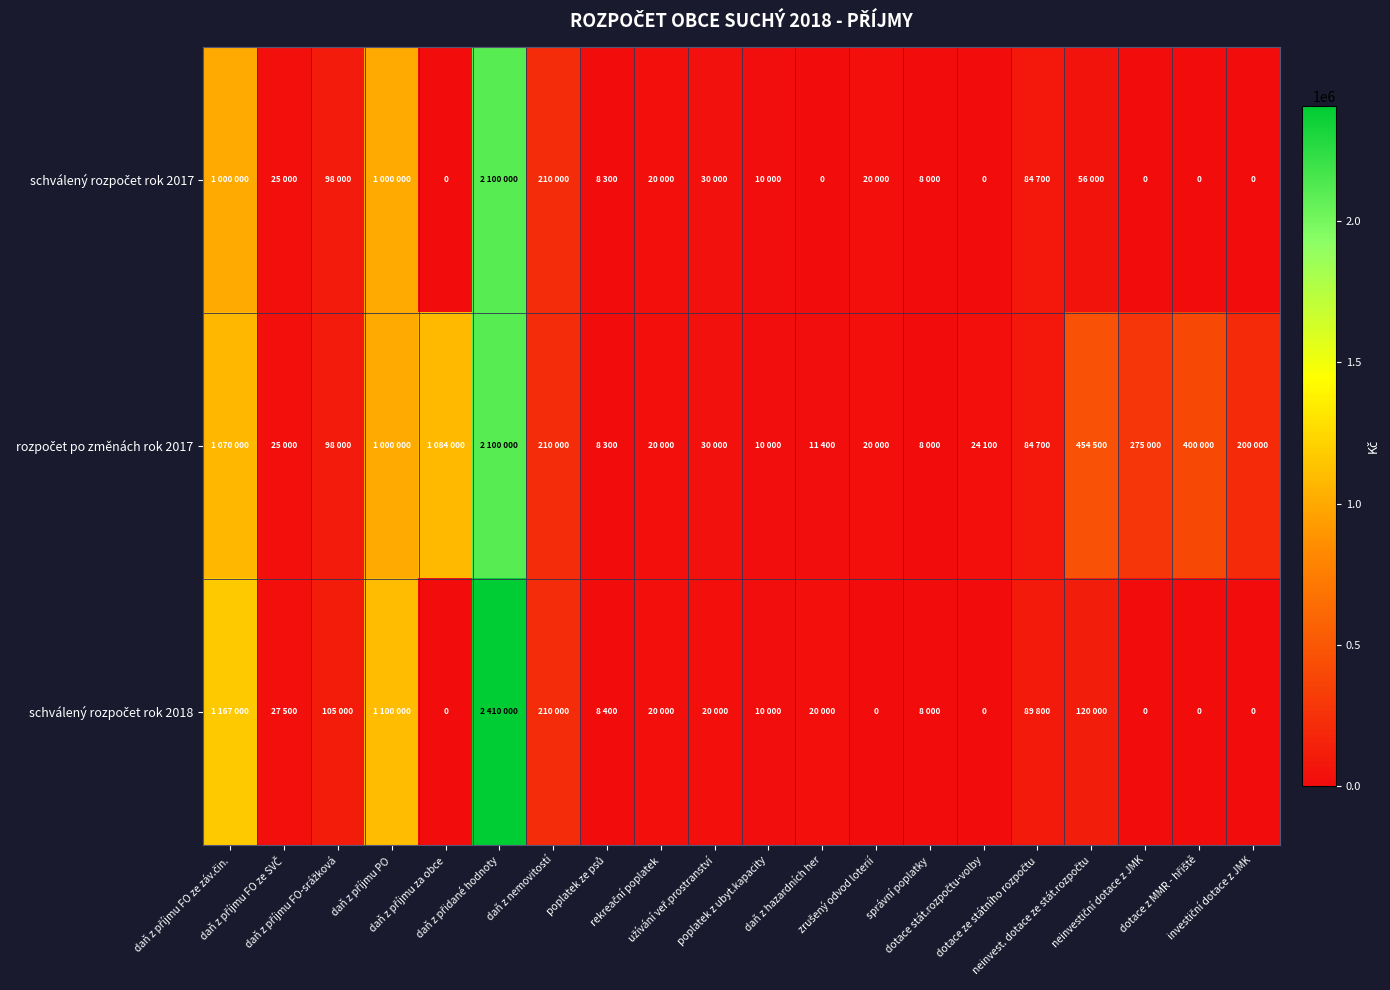

The value of rozpočet po změnách rok 2017 at dotace ze státního rozpočtu is 84700. True or false?

True